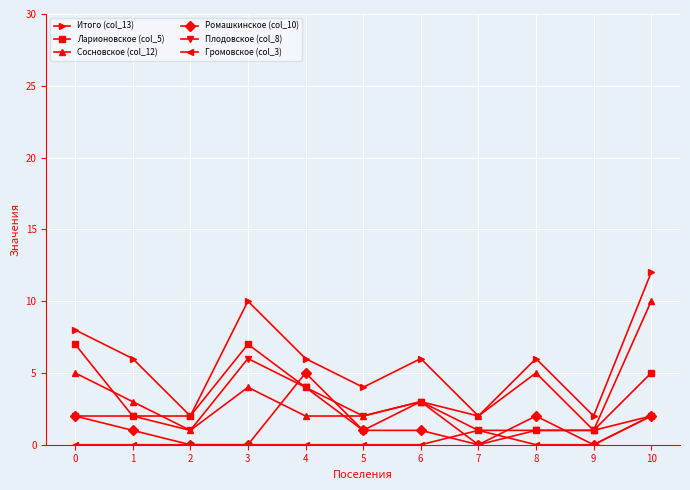

The Ромашкинское (col_10) series shows 2 at 4. True or false?

False